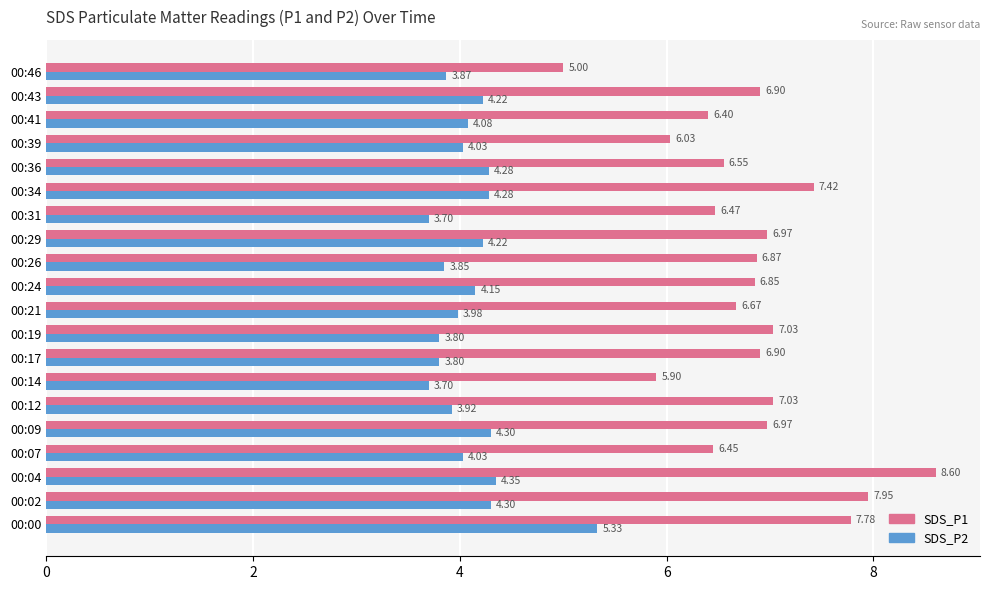

Rank the series by their average value, from lowest to highest.

SDS_P2, SDS_P1